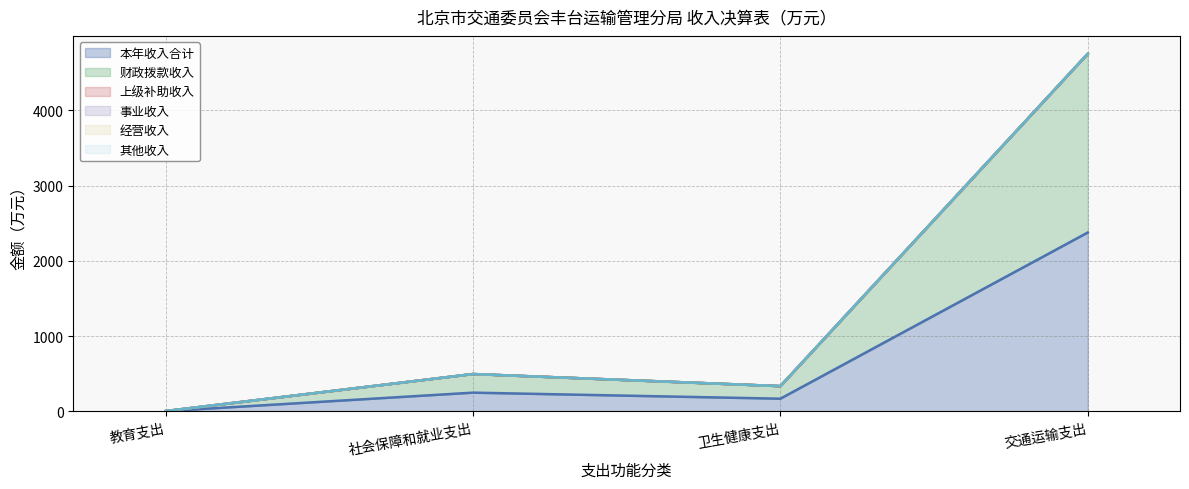

True or false: 其他收入 has more than 1 interior local peaks.

False